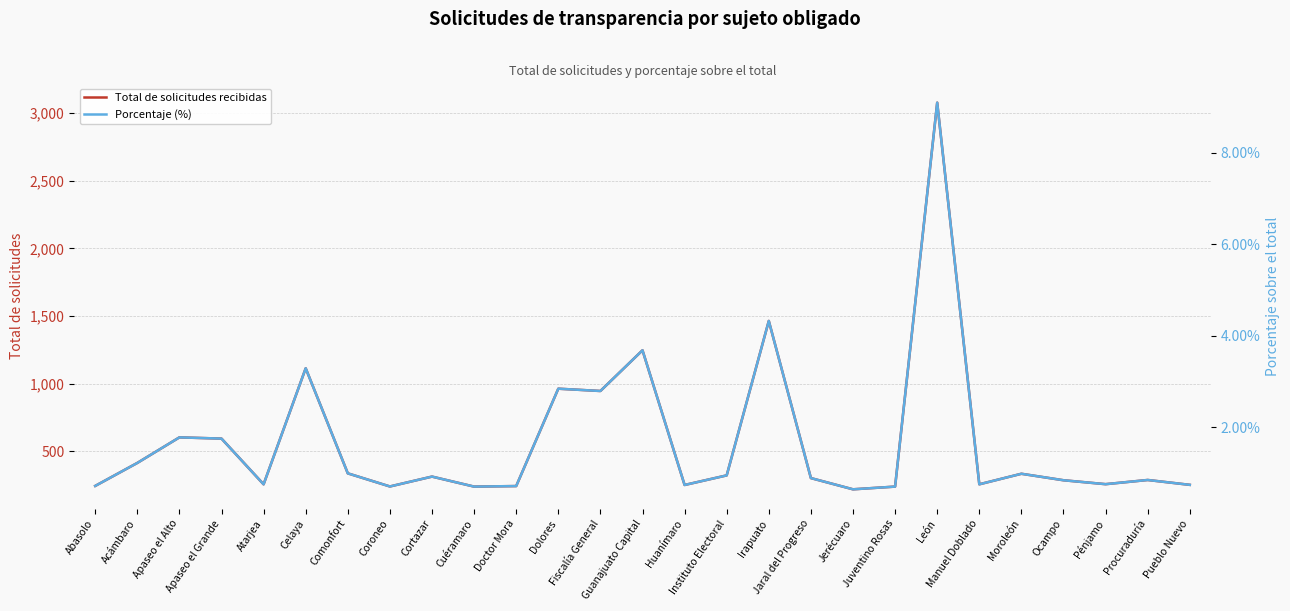

What is the label of the 12th point from the left?

Dolores